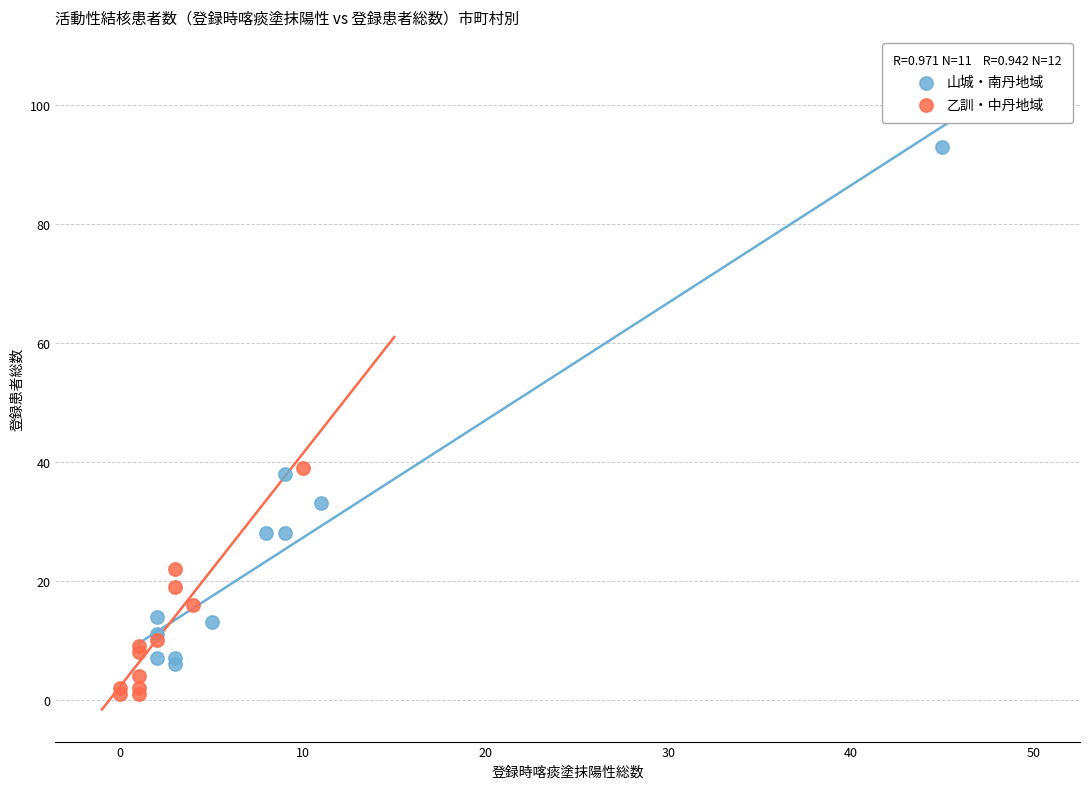

Which series contains the lowest Y value?

乙訓・中丹地域